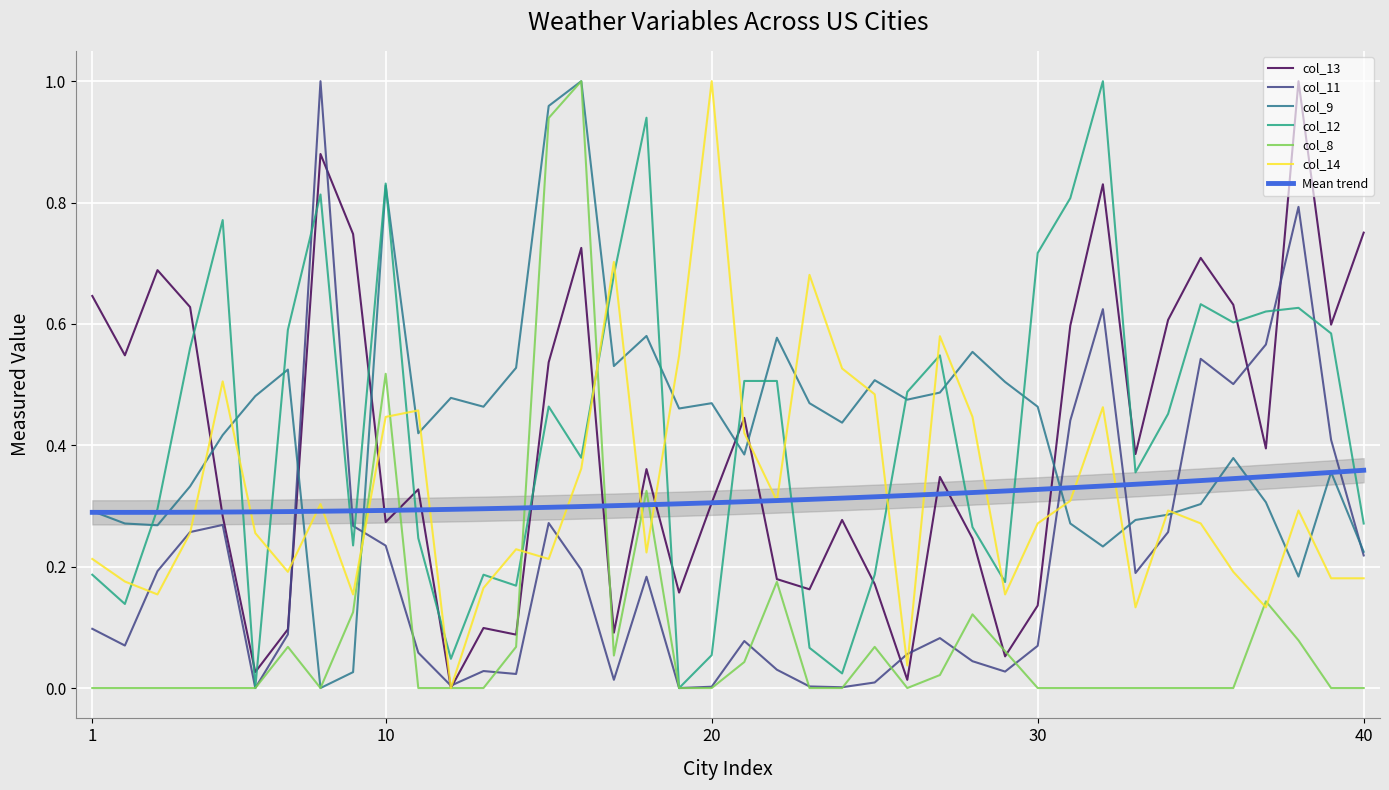

After their last crossing, which series has the higher values: col_12 or col_14?

col_12